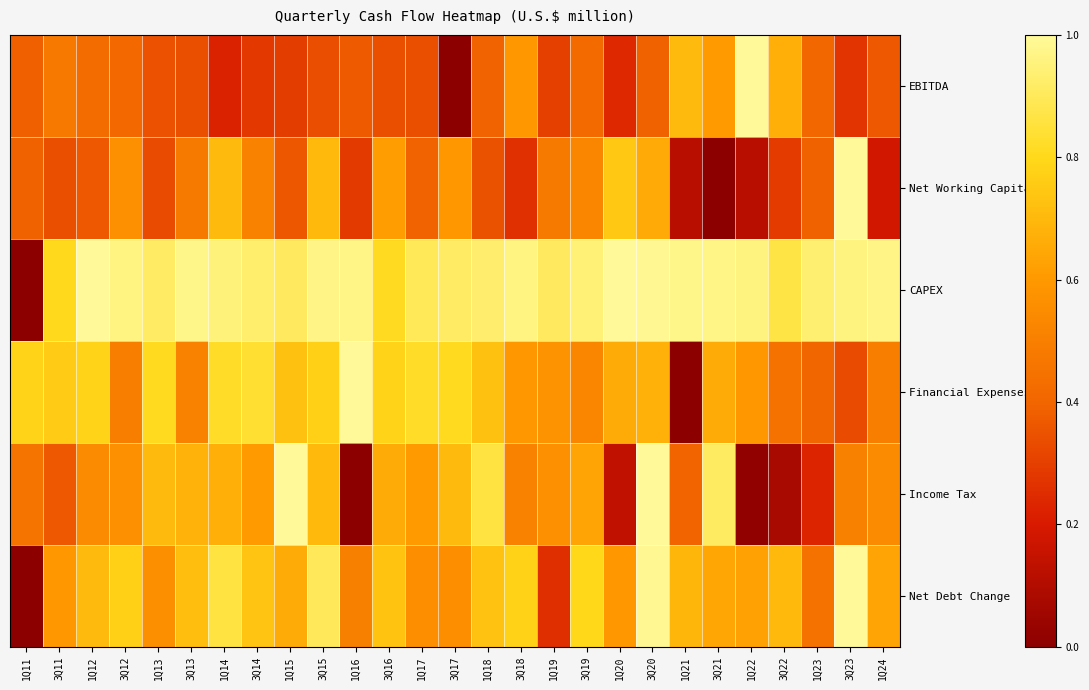

At how many categories does at least one series exceed 0?

27